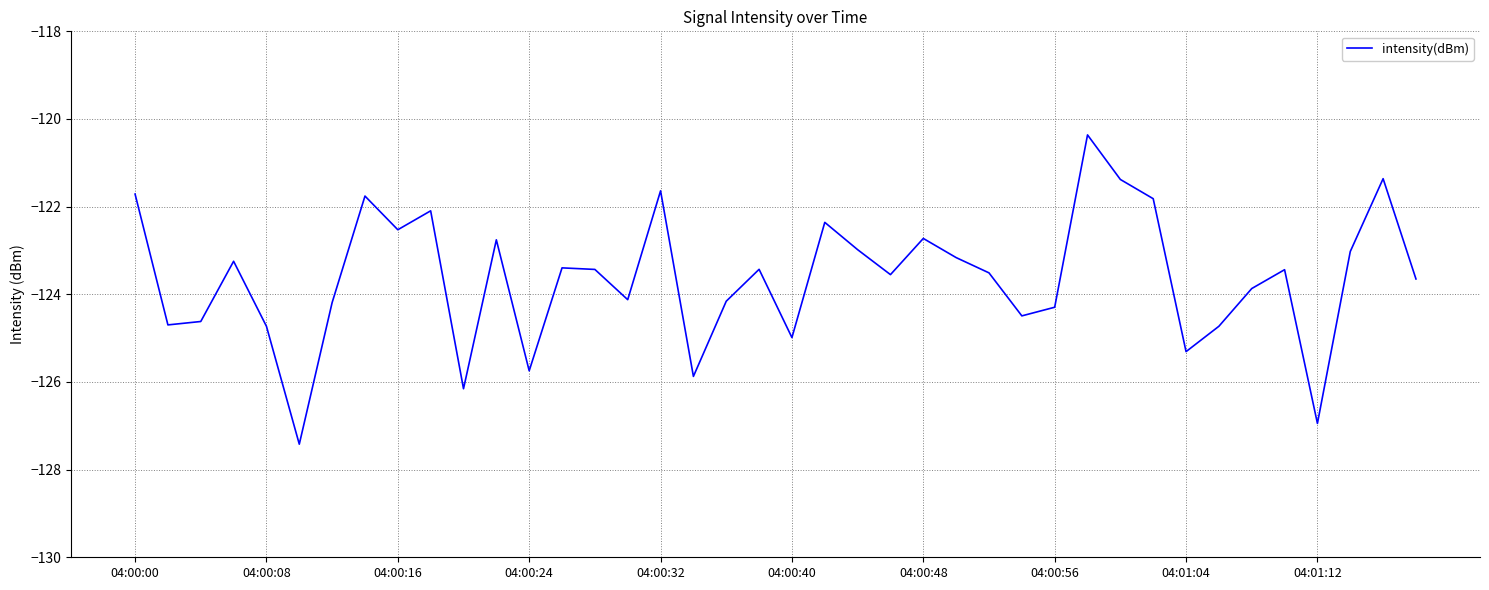

What is the difference between the maximum and minimum values?

7.1